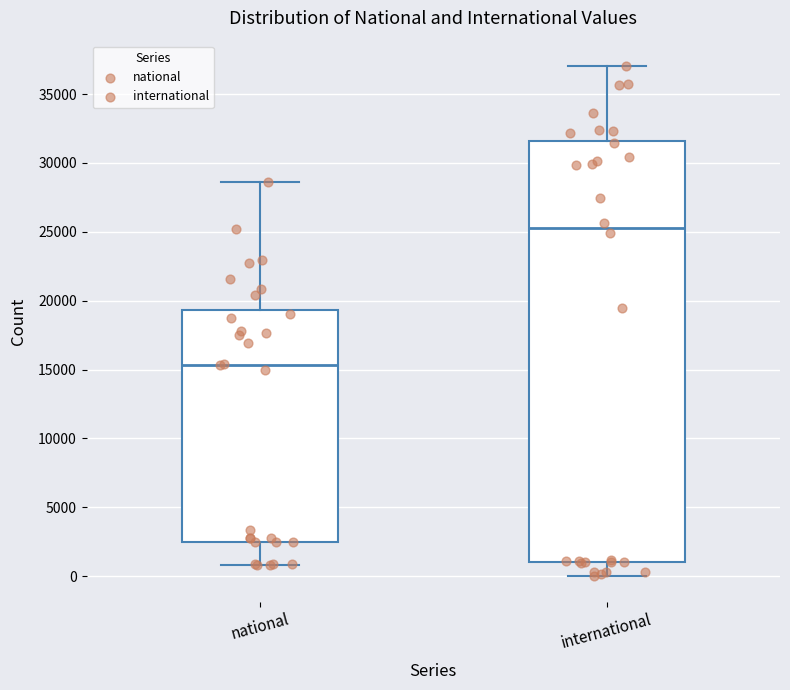

Comparing the boxes themselves (not the whiskers), which one is the tallest?

international